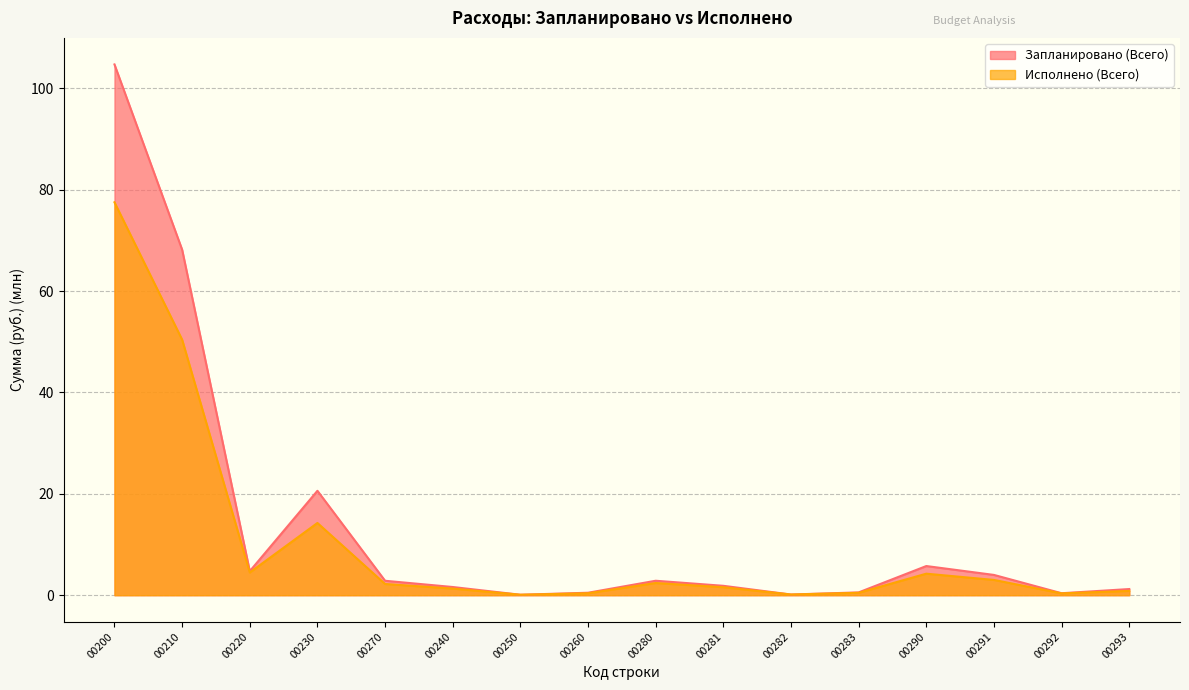

Reading left to right, transcribe all the data shown in this chart.

Запланировано (Всего): 104.7	68.2	4.7	20.6	2.8	1.6	0.1	0.5	2.9	1.9	0.1	0.6	5.8	4.0	0.4	1.2
Исполнено (Всего): 77.5	50.4	4.5	14.3	2.2	1.3	0.1	0.4	2.4	1.6	0.1	0.5	4.2	3.0	0.4	0.8